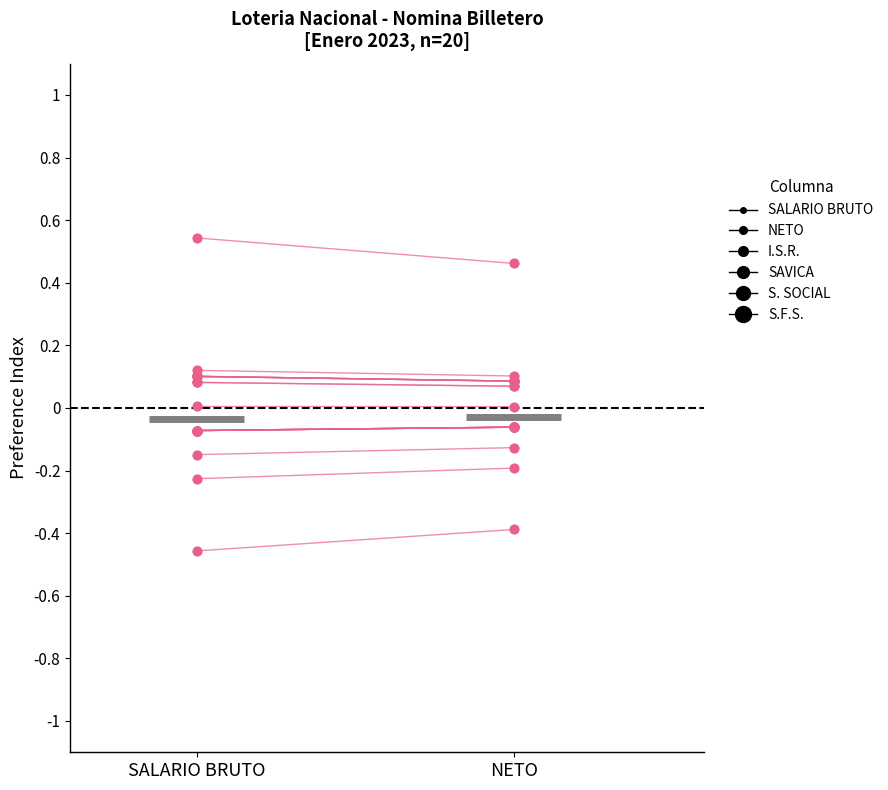

Which series contains the highest Y value?

SALARIO BRUTO